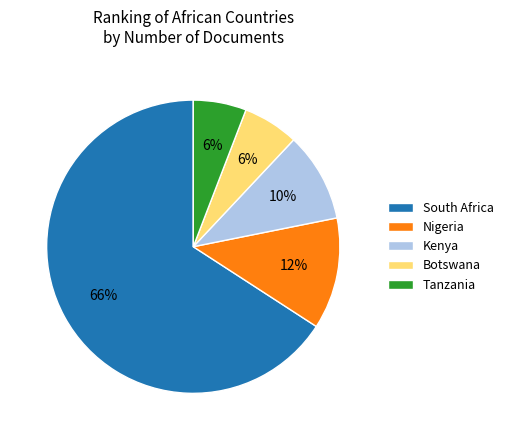

What is the largest slice in the pie chart?

South Africa